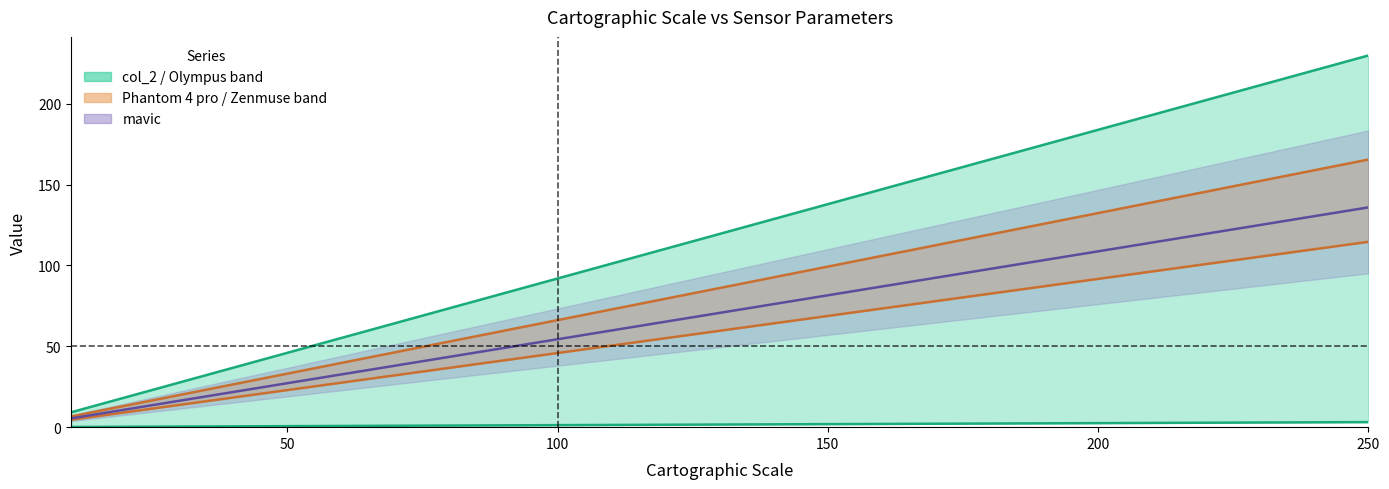

Is this an area chart (filled region under the line)?

No